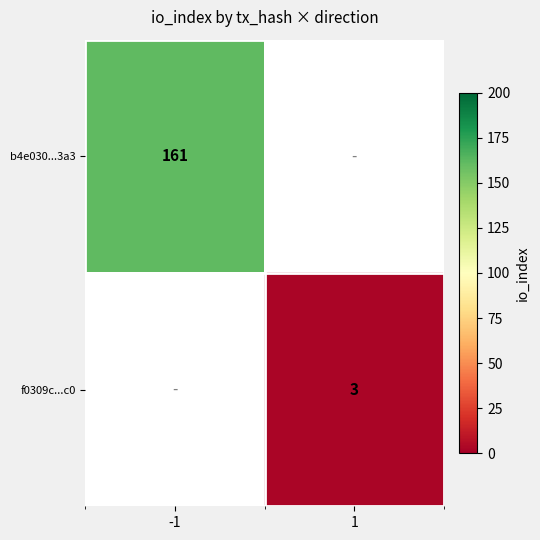

At how many categories does at least one series exceed 123?

1